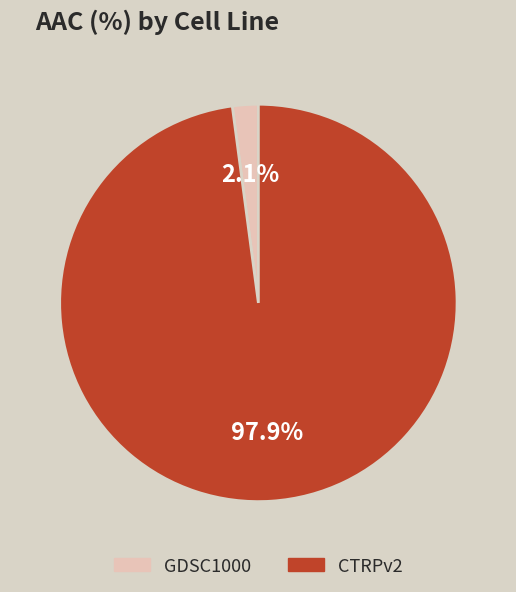

Rank the categories by value from highest to lowest.

CTRPv2, GDSC1000